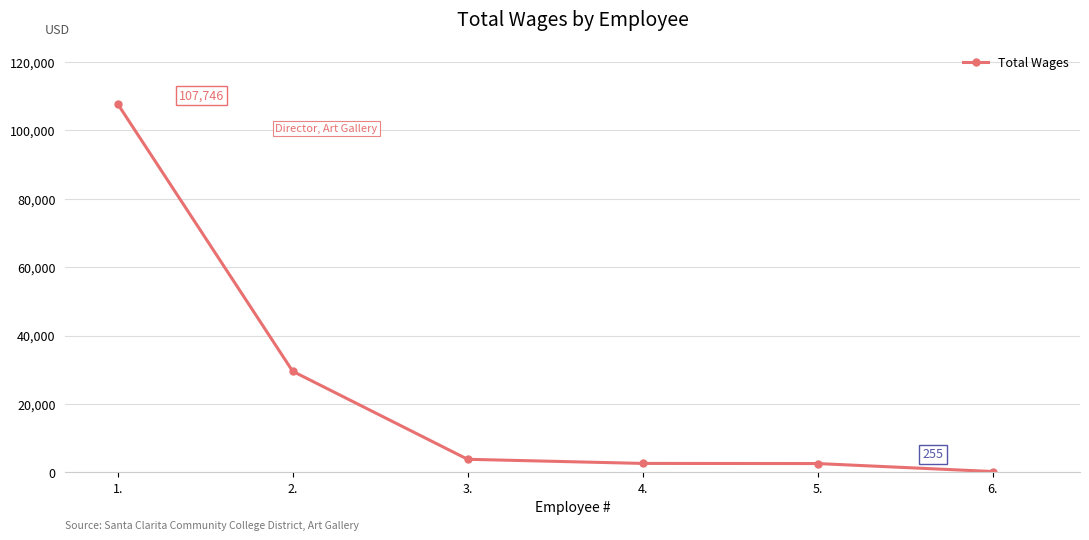

Approximately how many times larger is the value at 2. compared to 6.?

116.0